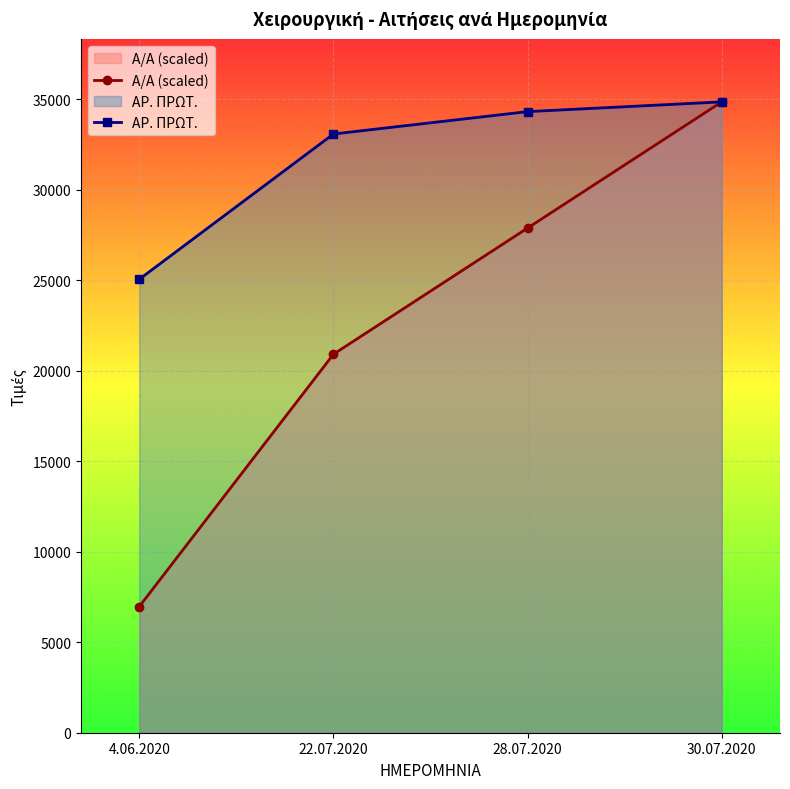

How many lines are shown in the chart?

2